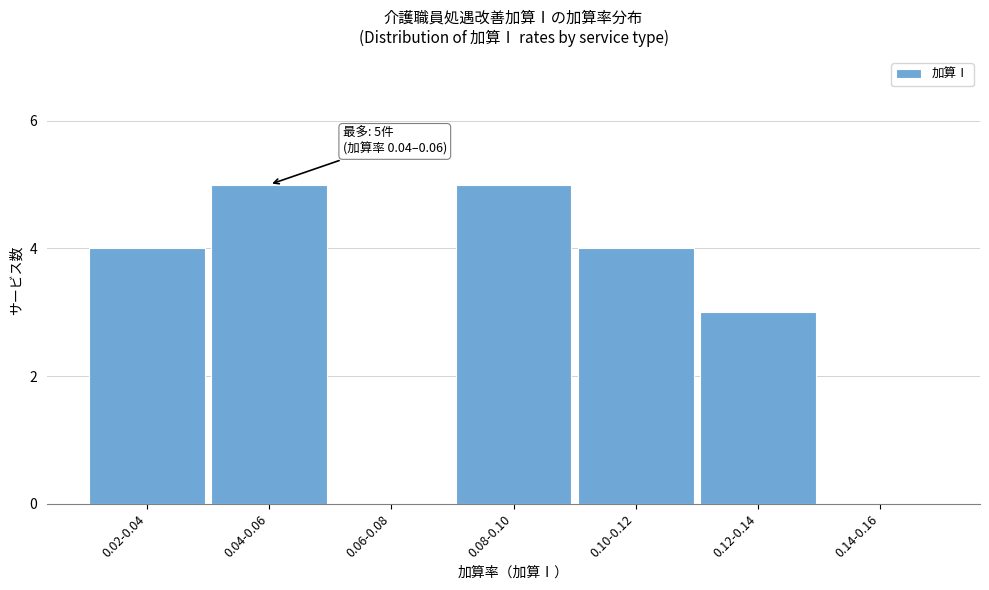

Reading left to right, transcribe all the data shown in this chart.

0.02-0.04=4	0.04-0.06=5	0.06-0.08=0	0.08-0.10=5	0.10-0.12=4	0.12-0.14=3	0.14-0.16=0